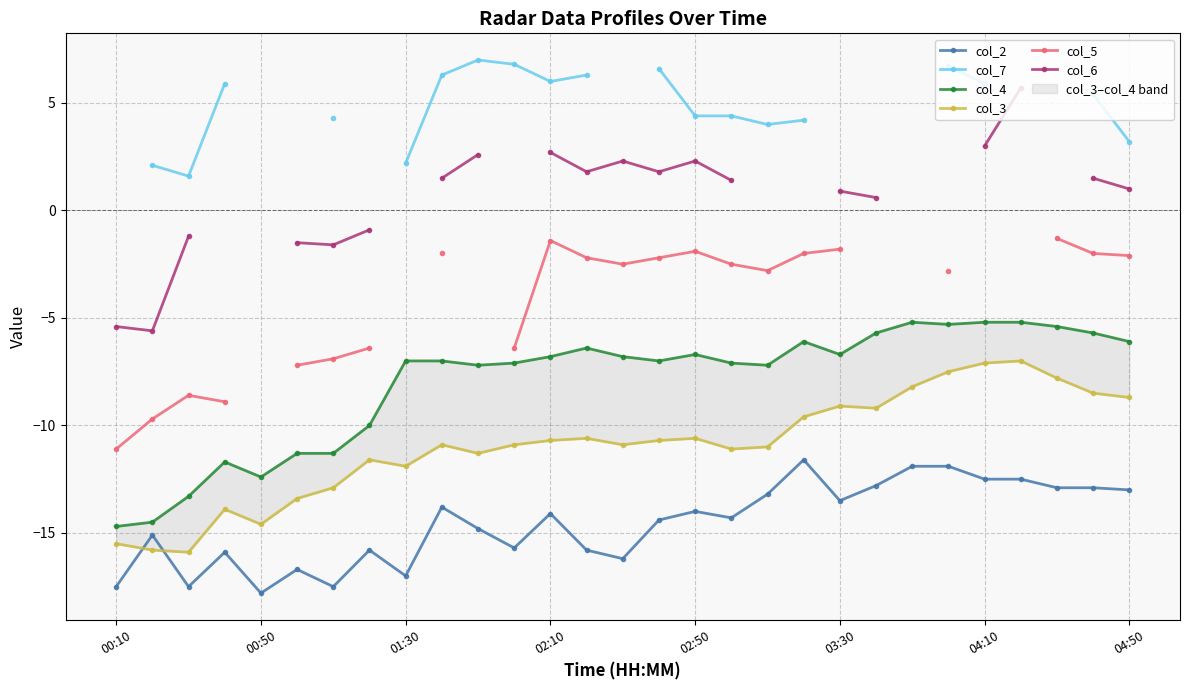

At which label does col_4 reach its minimum?

00:10